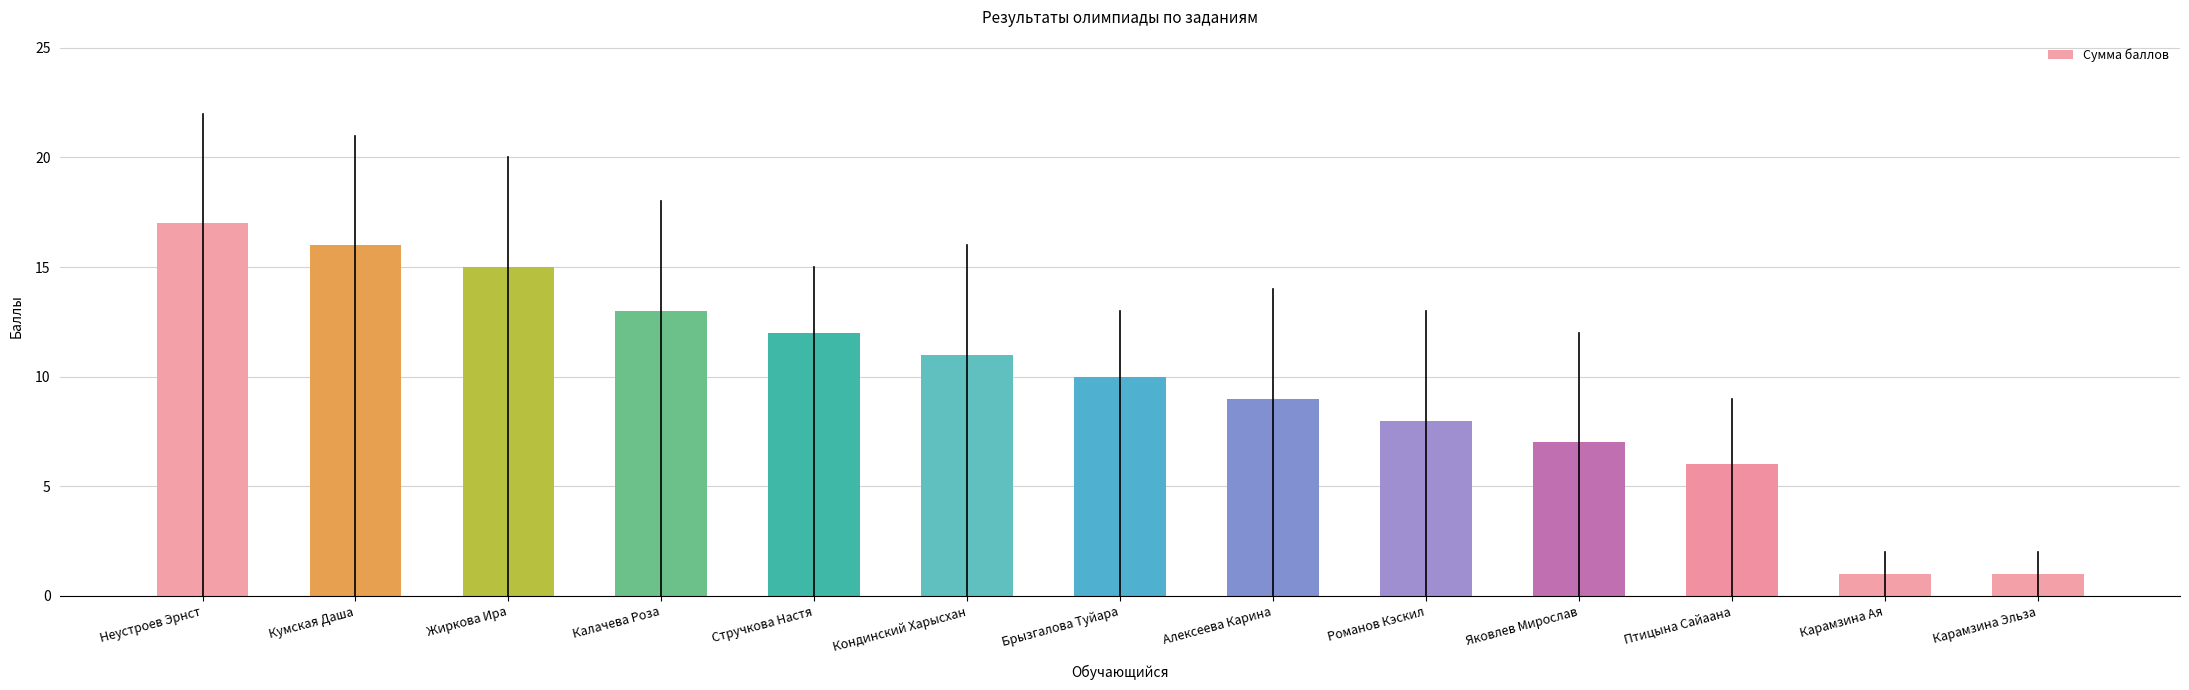

What is the average value?

10